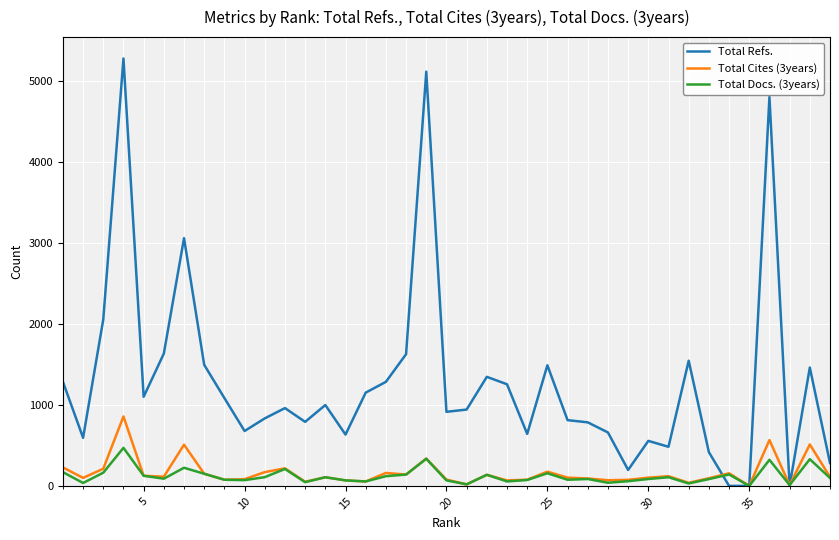

What are all the series names shown in the legend?

Total Refs., Total Cites (3years), Total Docs. (3years)